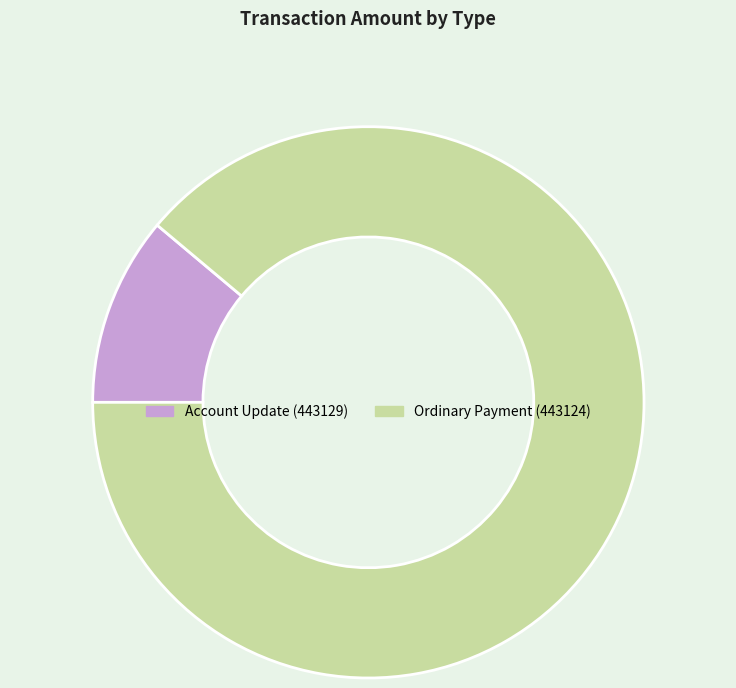

Is Account Update (443129) the majority of the pie?

No